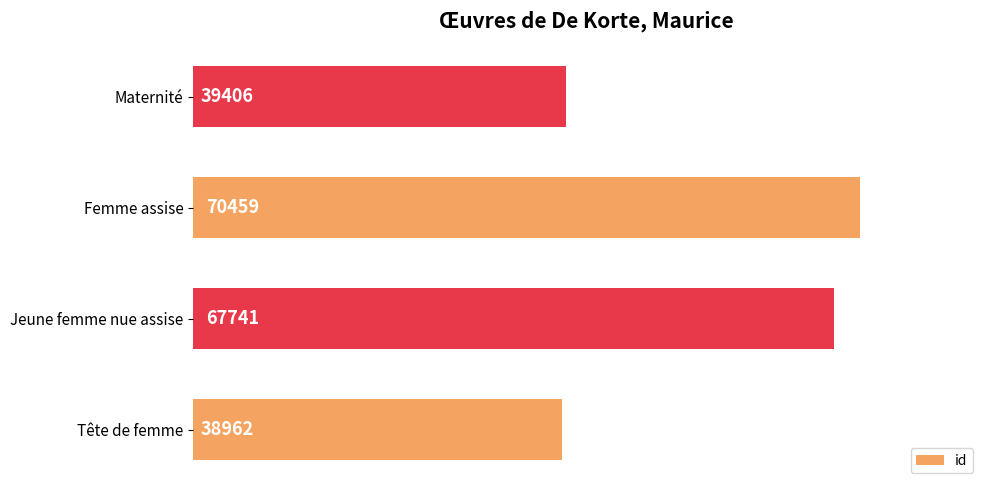

Rank the categories by value from highest to lowest.

Femme assise, Jeune femme nue assise, Maternité, Tête de femme